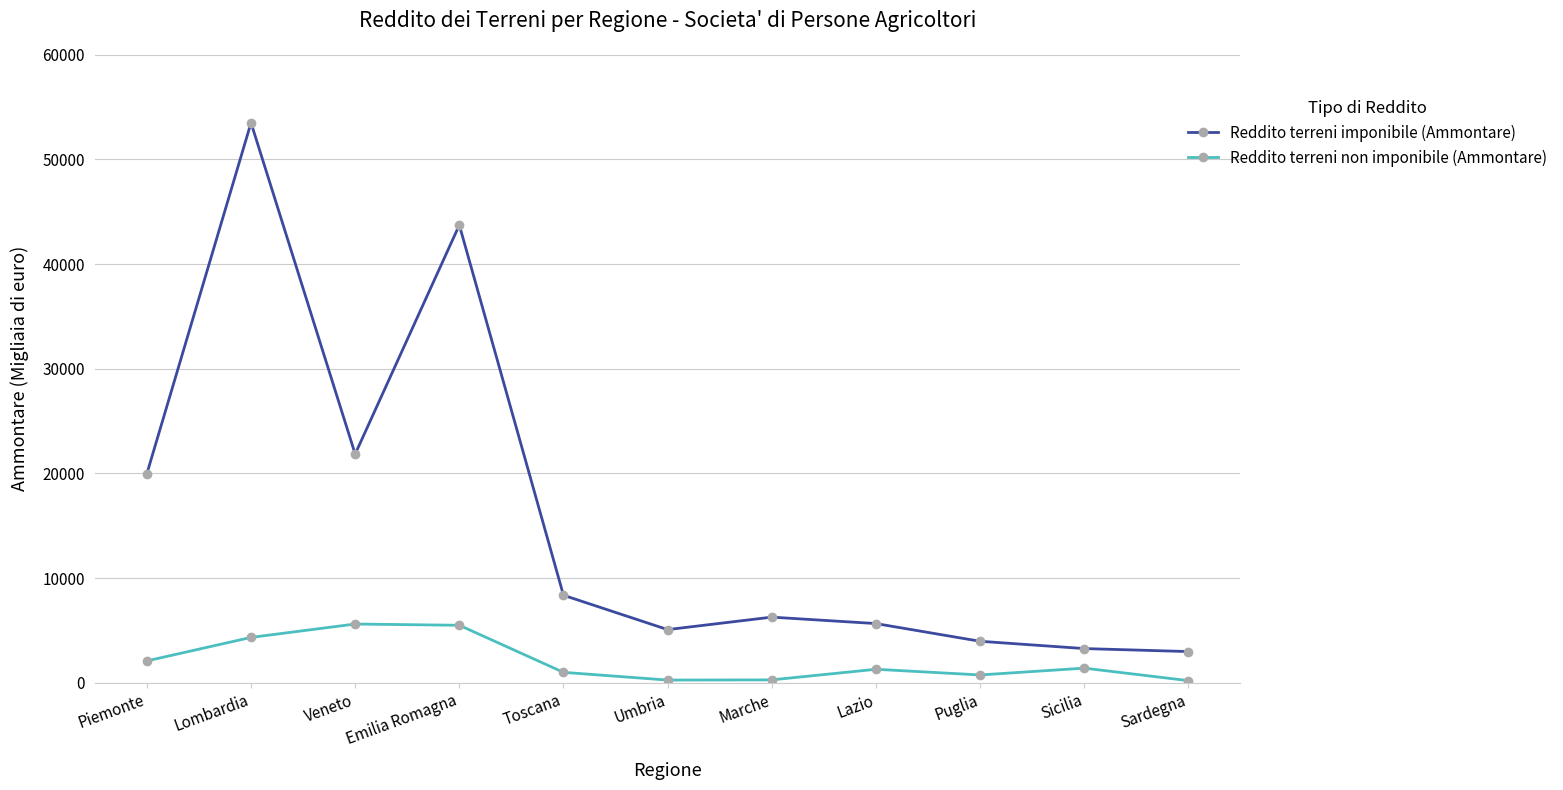

List the series in order of their overall mean, lowest first.

Reddito terreni non imponibile (Ammontare), Reddito terreni imponibile (Ammontare)